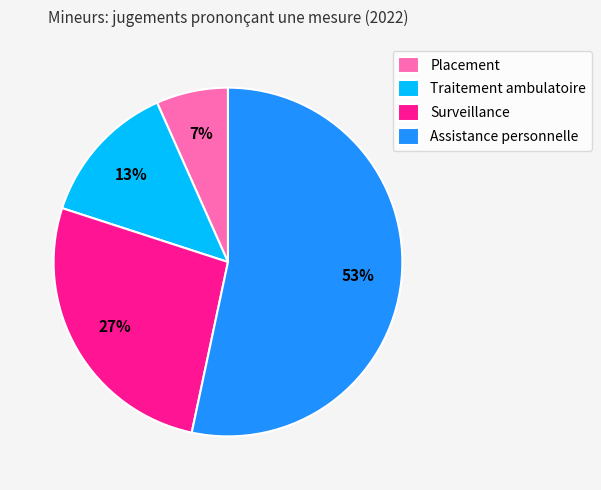

How many segments does this pie chart have?

4